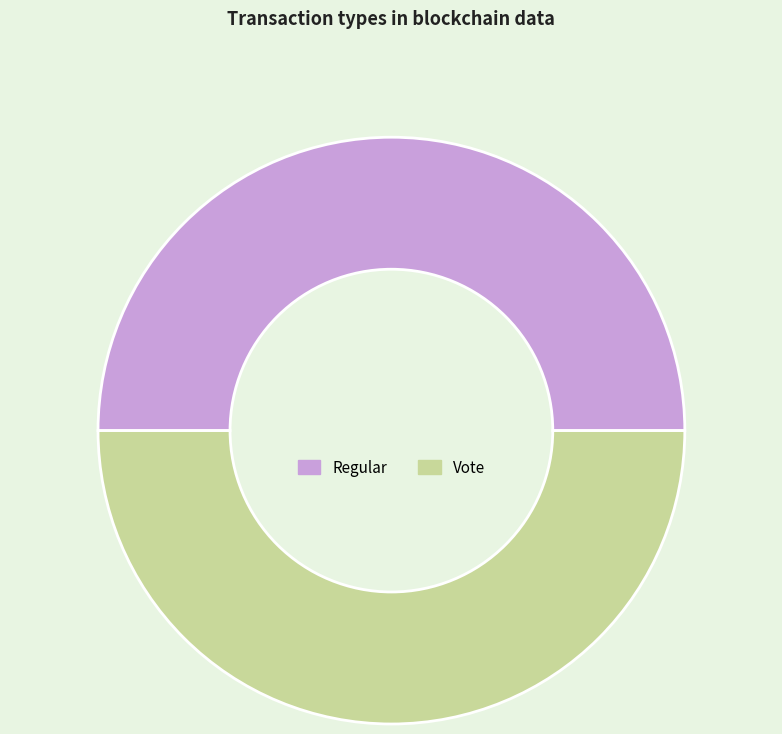

Do Vote and Regular together represent more than half of the pie?

Yes